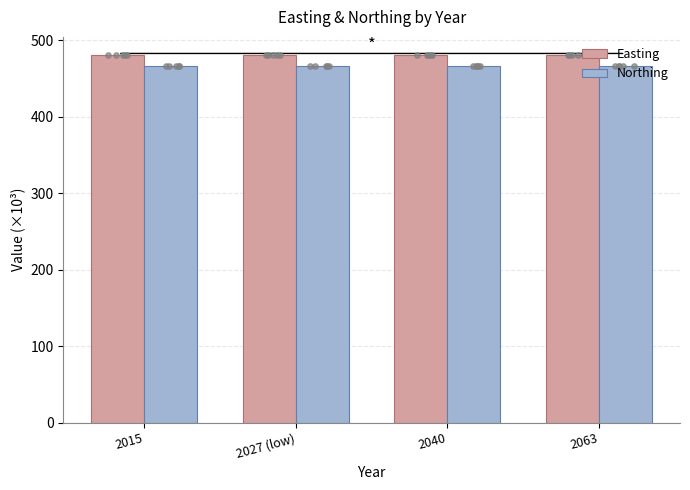

Is the value of Easting at 2040 greater than the value of Northing at 2027 (low)?

Yes